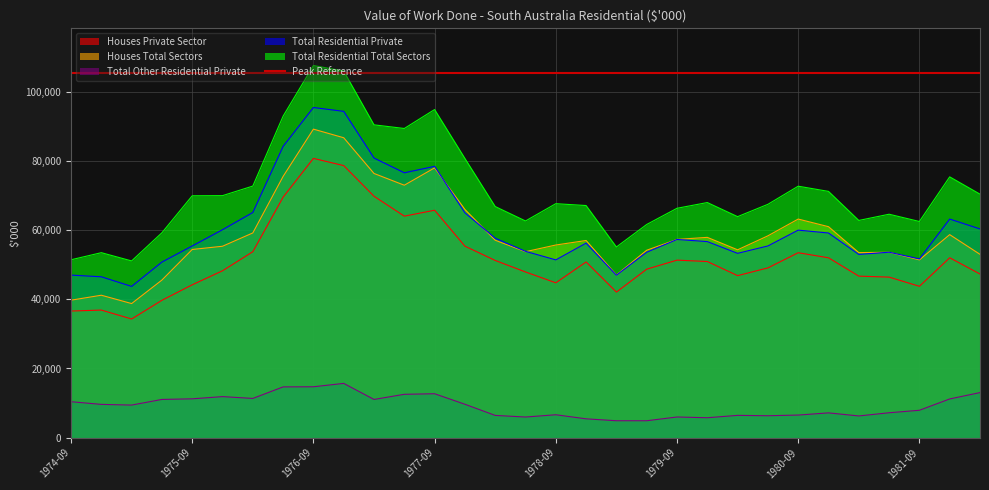

Reading left to right, what are all the values shown in this chart?

Houses Private Sector: 1974-09=36608	1974-12=36888	1975-03=34310	1975-06=39721	1975-09=44195	1975-12=48253	1976-03=53762	1976-06=69541	1976-09=80741	1976-12=78655	1977-03=69794	1977-06=64043	1977-09=65755	1977-12=55362	1978-03=51231	1978-06=47903	1978-09=44774	1978-12=50800	1979-03=42083	1979-06=48712	1979-09=51328	1979-12=50926	1980-03=46847	1980-06=49084	1980-09=53470	1980-12=52006	1981-03=46699	1981-06=46418	1981-09=43759	1981-12=52009	1982-03=47312
Houses Total Sectors: 1974-09=39747	1974-12=41179	1975-03=38770	1975-06=45565	1975-09=54407	1975-12=55339	1976-03=59189	1976-06=75536	1976-09=89198	1976-12=86707	1977-03=76382	1977-06=72985	1977-09=78002	1977-12=65983	1978-03=57077	1978-06=53769	1978-09=55698	1978-12=57005	1979-03=47045	1979-06=54188	1979-09=57315	1979-12=57910	1980-03=54310	1980-06=58352	1980-09=63200	1980-12=60998	1981-03=53500	1981-06=53600	1981-09=51400	1981-12=58700	1982-03=53000
Total Other Residential Private: 1974-09=10394	1974-12=9622	1975-03=9419	1975-06=11051	1975-09=11230	1975-12=11868	1976-03=11342	1976-06=14676	1976-09=14713	1976-12=15687	1977-03=11047	1977-06=12535	1977-09=12695	1977-12=9657	1978-03=6433	1978-06=5967	1978-09=6621	1978-12=5443	1979-03=4892	1979-06=4890	1979-09=5976	1979-12=5761	1980-03=6444	1980-06=6340	1980-09=6533	1980-12=7164	1981-03=6277	1981-06=7198	1981-09=7918	1981-12=11192	1982-03=13033
Total Residential Private: 1974-09=47002	1974-12=46510	1975-03=43729	1975-06=50773	1975-09=55425	1975-12=60121	1976-03=65104	1976-06=84218	1976-09=95454	1976-12=94342	1977-03=80841	1977-06=76577	1977-09=78450	1977-12=65019	1978-03=57665	1978-06=53871	1978-09=51395	1978-12=56243	1979-03=46974	1979-06=53601	1979-09=57305	1979-12=56688	1980-03=53291	1980-06=55424	1980-09=60002	1980-12=59171	1981-03=52976	1981-06=53617	1981-09=51677	1981-12=63201	1982-03=60345
Total Residential Total Sectors: 1974-09=51426	1974-12=53483	1975-03=51094	1975-06=59238	1975-09=69925	1975-12=69971	1976-03=72739	1976-06=92965	1976-09=107586	1976-12=105995	1977-03=90440	1977-06=89388	1977-09=94866	1977-12=80721	1978-03=66820	1978-06=62649	1978-09=67648	1978-12=67108	1979-03=55124	1979-06=61638	1979-09=66315	1979-12=67977	1980-03=63898	1980-06=67464	1980-09=72700	1980-12=71200	1981-03=62800	1981-06=64600	1981-09=62500	1981-12=75400	1982-03=70400